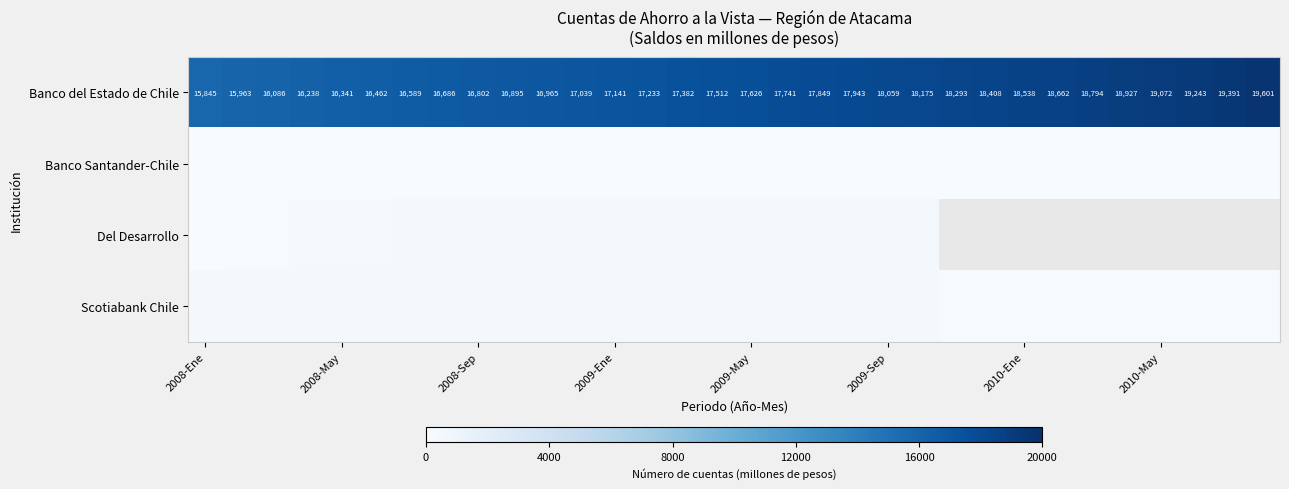

The value of Banco del Estado de Chile at 2009-Sep is 10502. True or false?

False